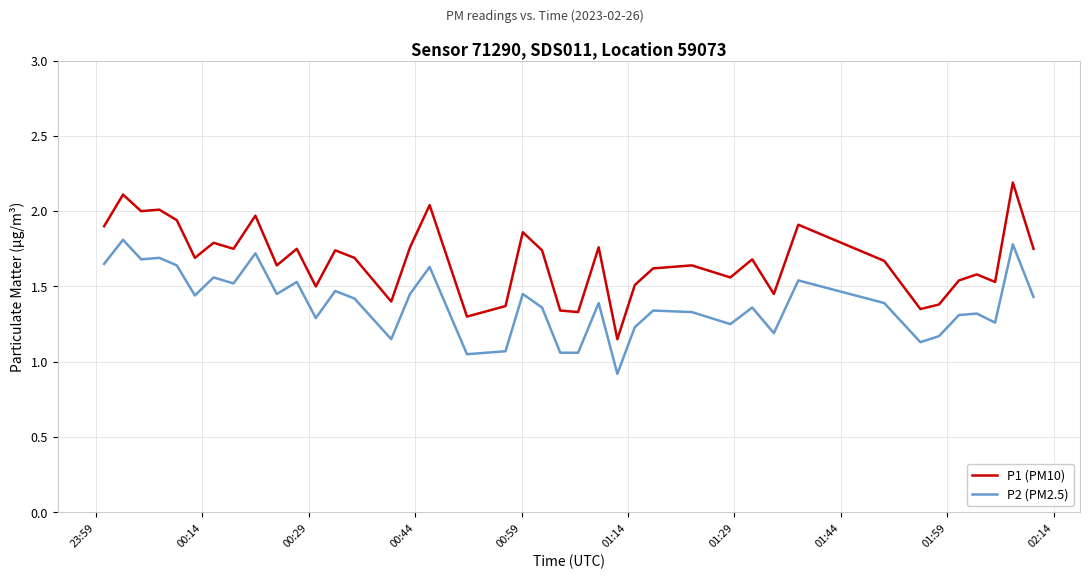

What is the maximum value shown in the chart?

2.2